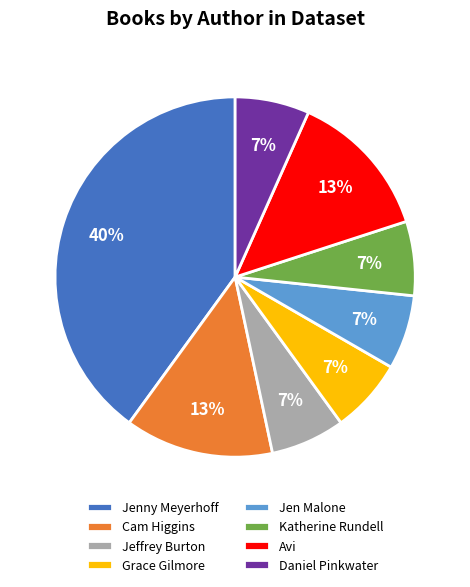

What percentage is the Grace Gilmore slice, to the nearest percent?

7%